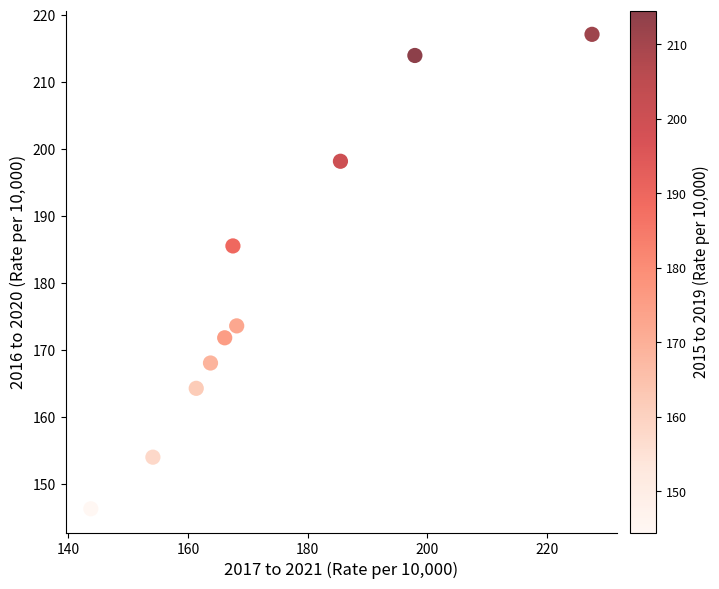

What is the range of X values (max minus min)?

83.7